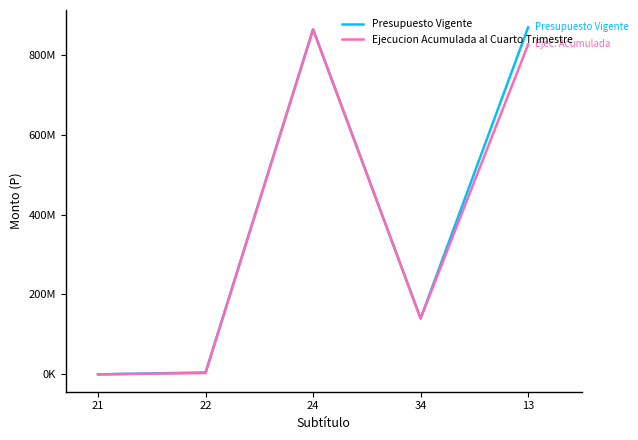

What is the label of the 2nd point from the right?

34